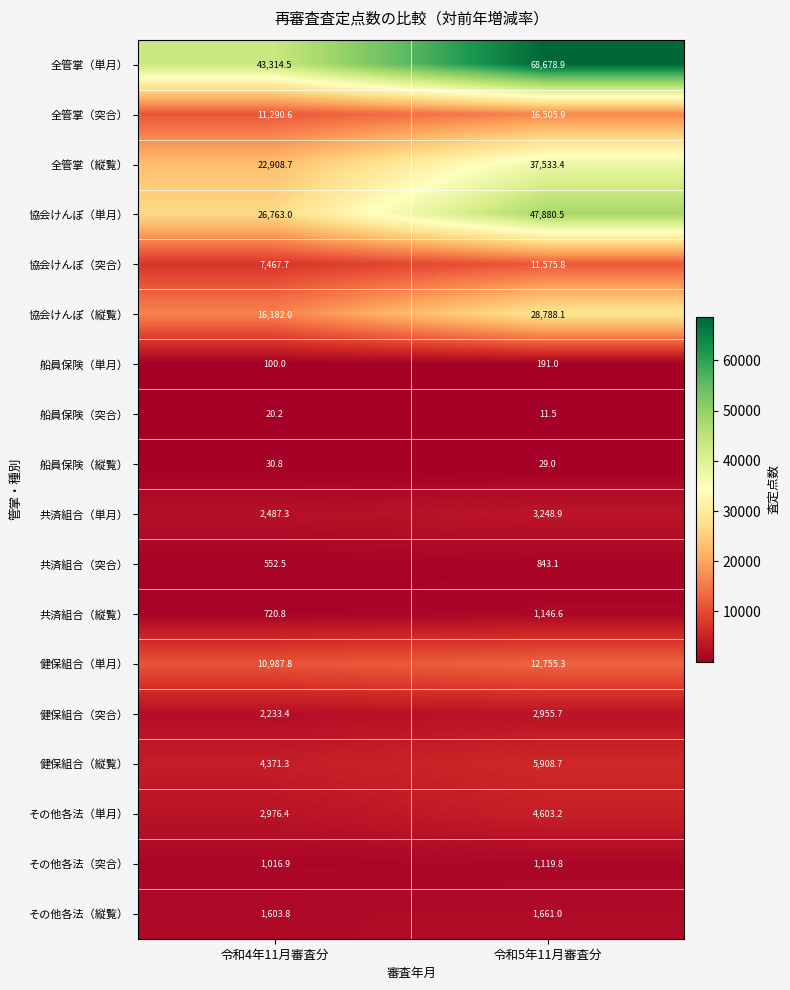

The 健保組合（単月） series shows 18493.6 at 令和5年11月審査分. True or false?

False